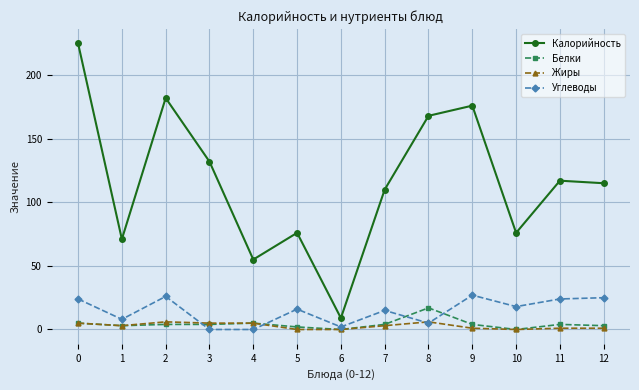

At how many categories does at least one series exceed 122?

5